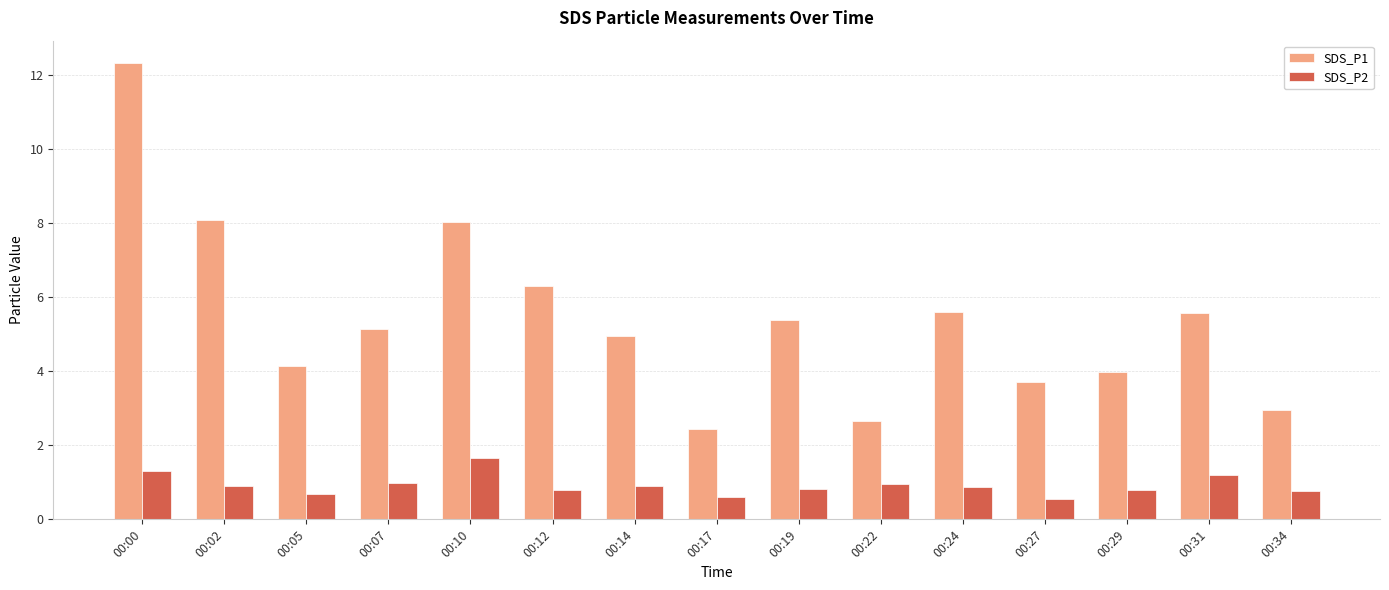

What is the spread (max minus min) of values at 00:19?

4.6